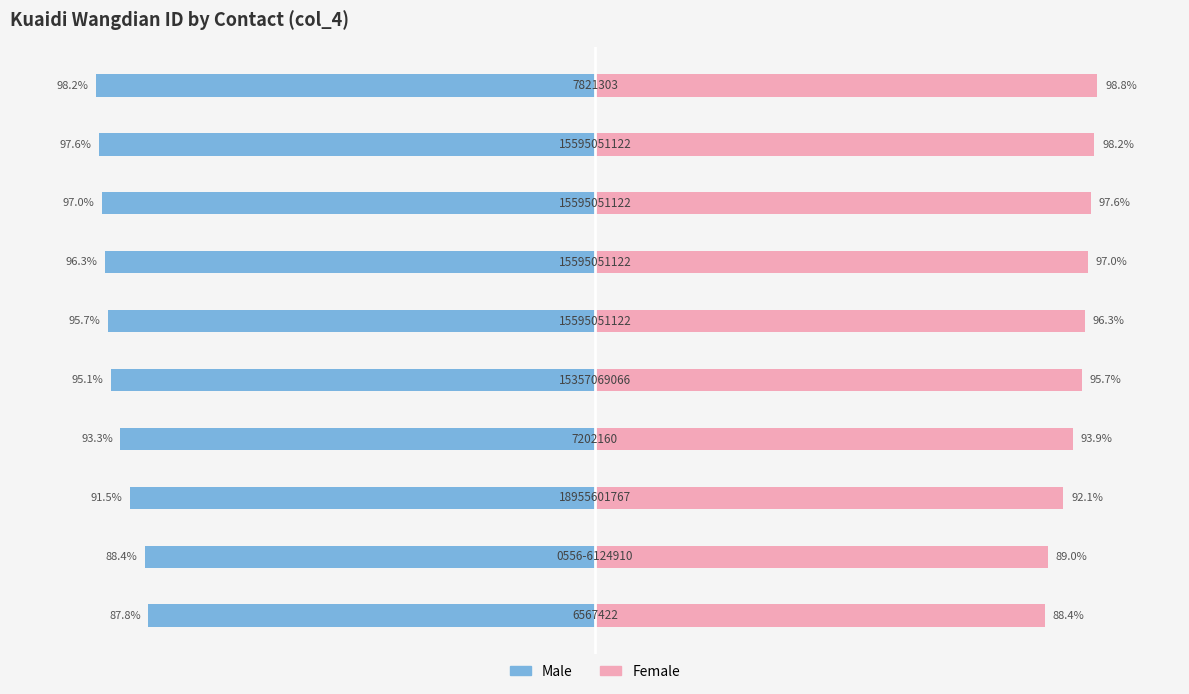

Rank the categories by Male value from lowest to highest.

9, 8, 7, 6, 5, 4, 3, 2, 1, 0